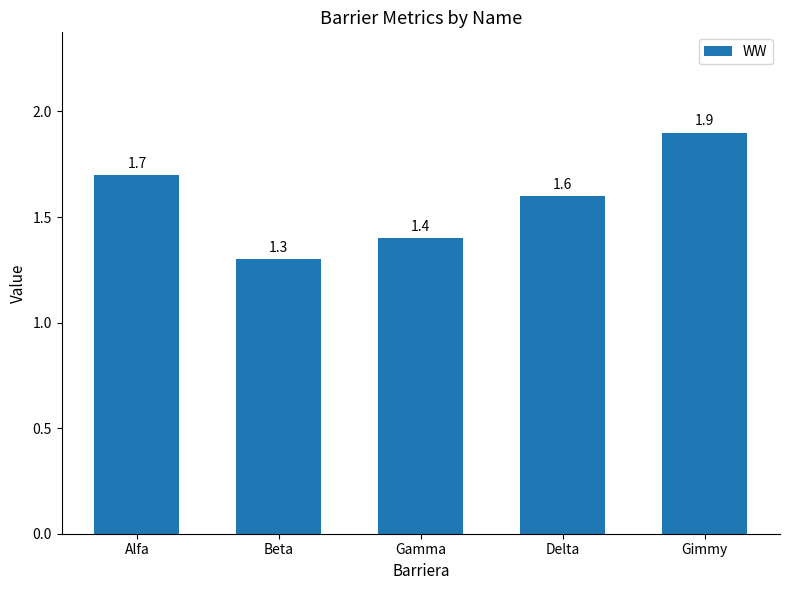

What is the change in value from Gamma to Gimmy?

+0.5